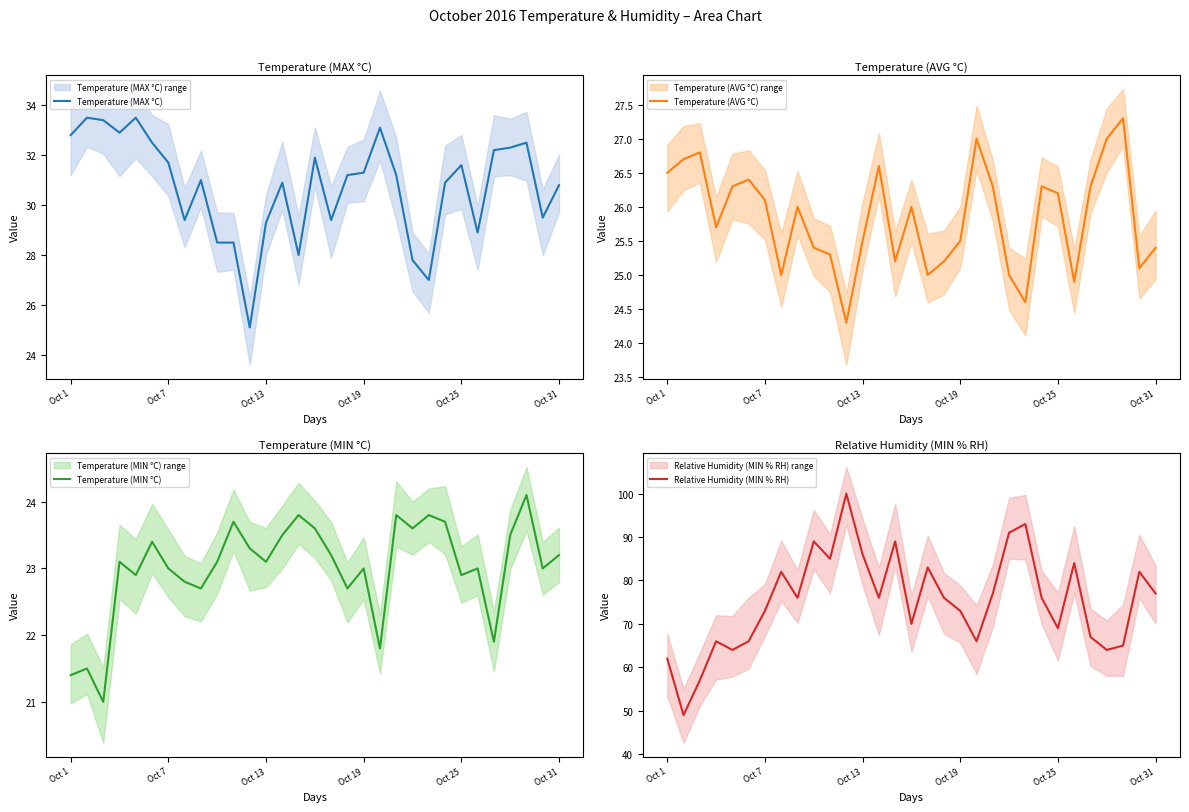

What is the highest value of the Temperature (MIN °C) series?

24.1